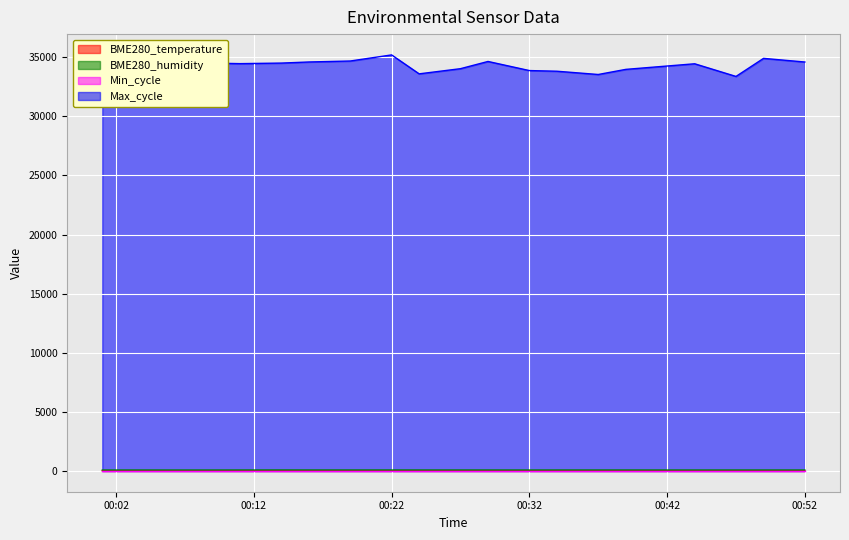

Where does the BME280_humidity series first go above 75?

2022/10/01 00:04